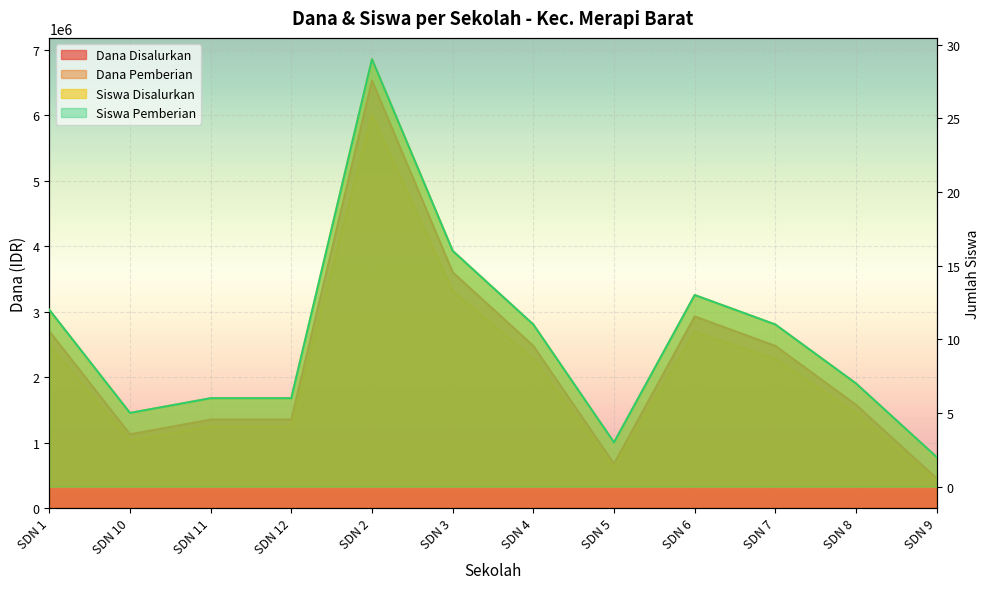

Which label corresponds to the smallest value in the chart?

SDN 9